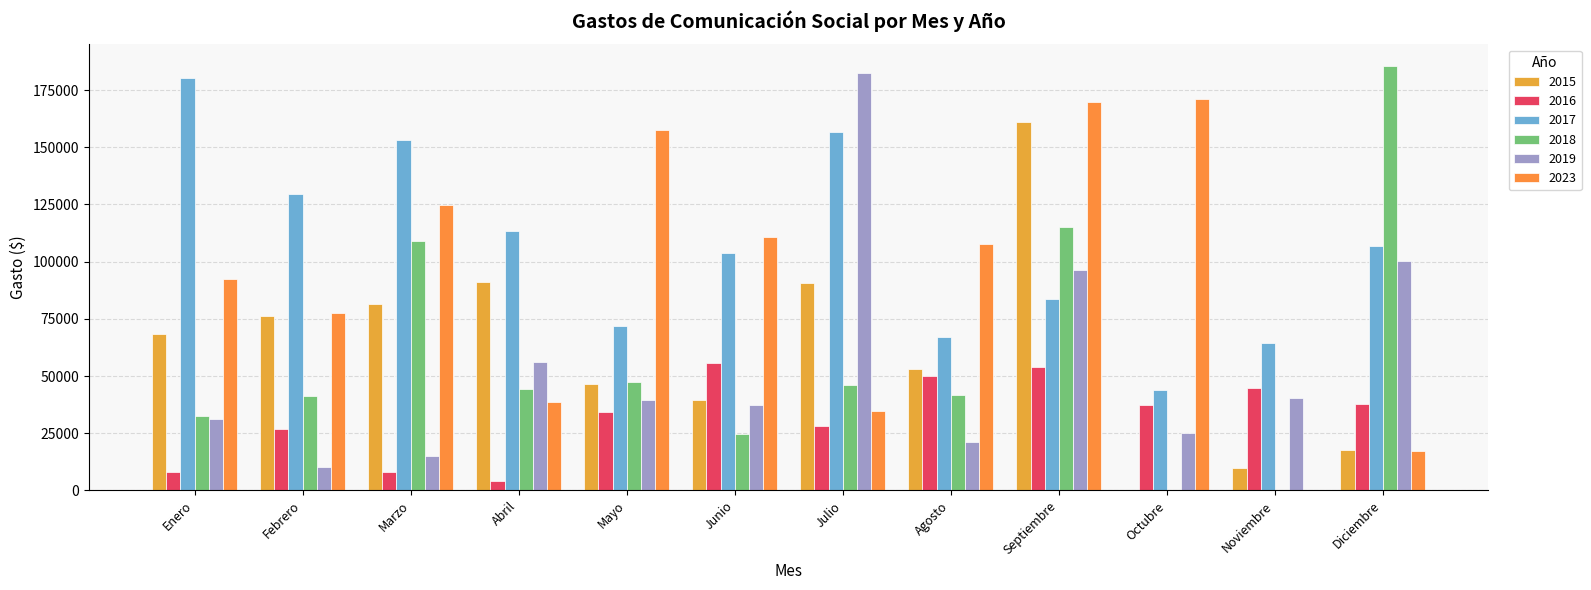

True or false: 2023 has a value of 198937.7 at Junio.

False